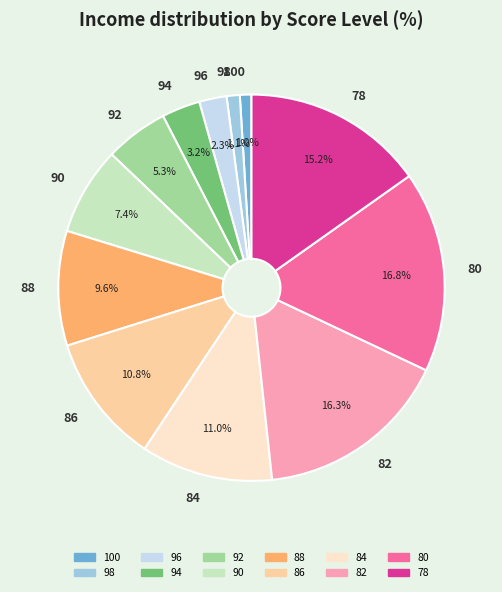

Between 94 and 88, which is larger?

88